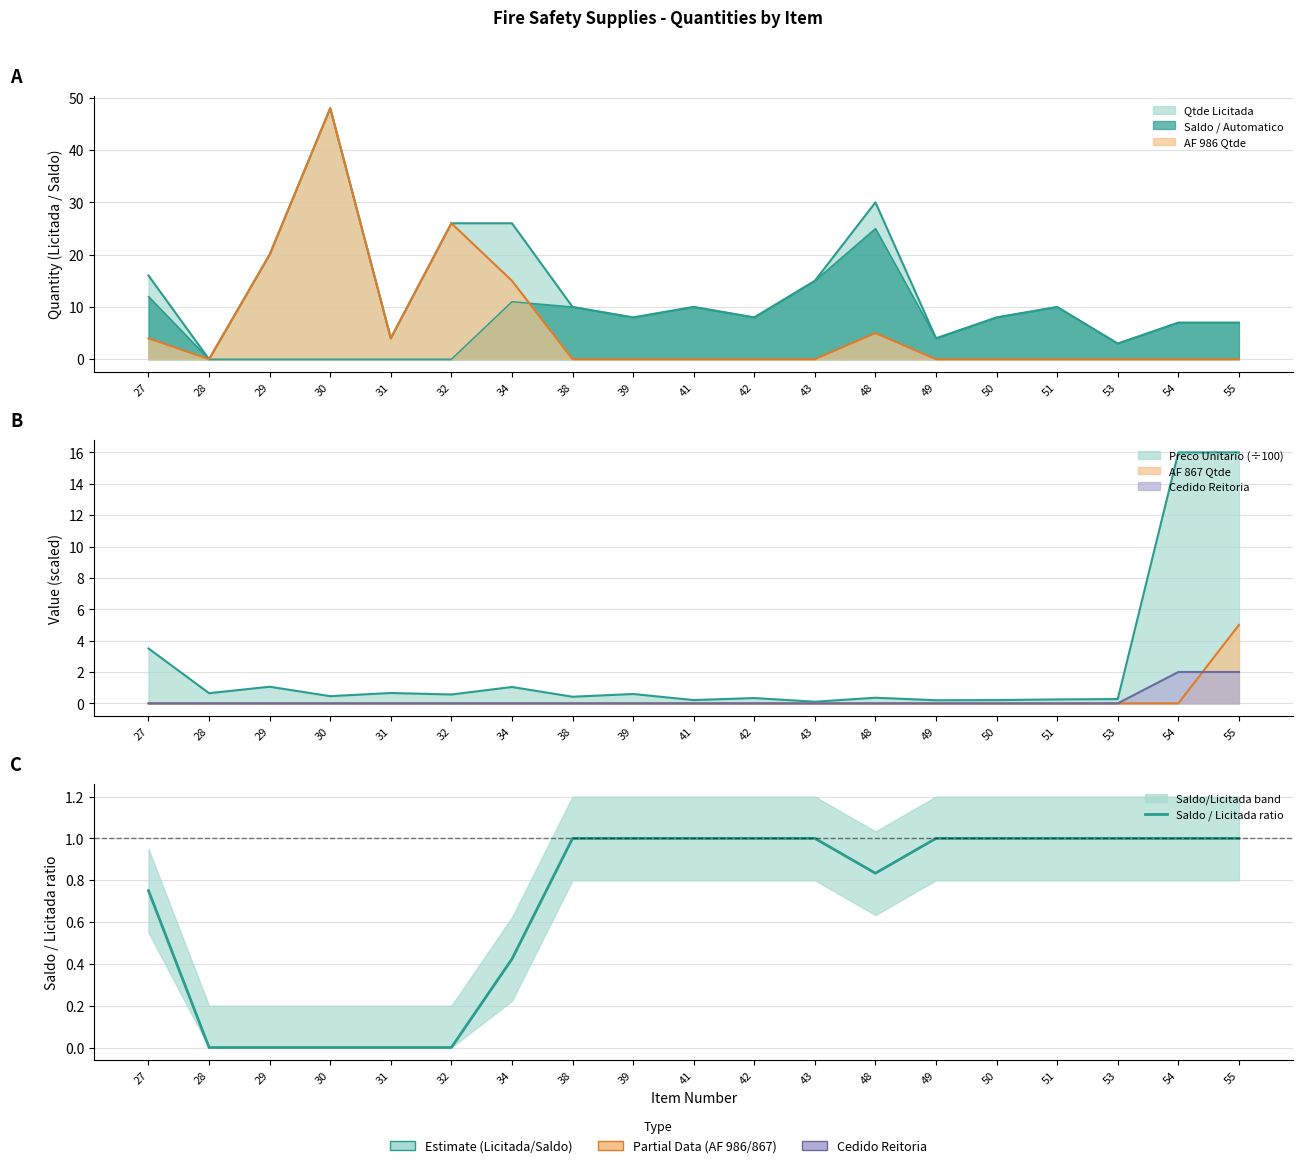

Which label corresponds to the smallest value in the chart?

28